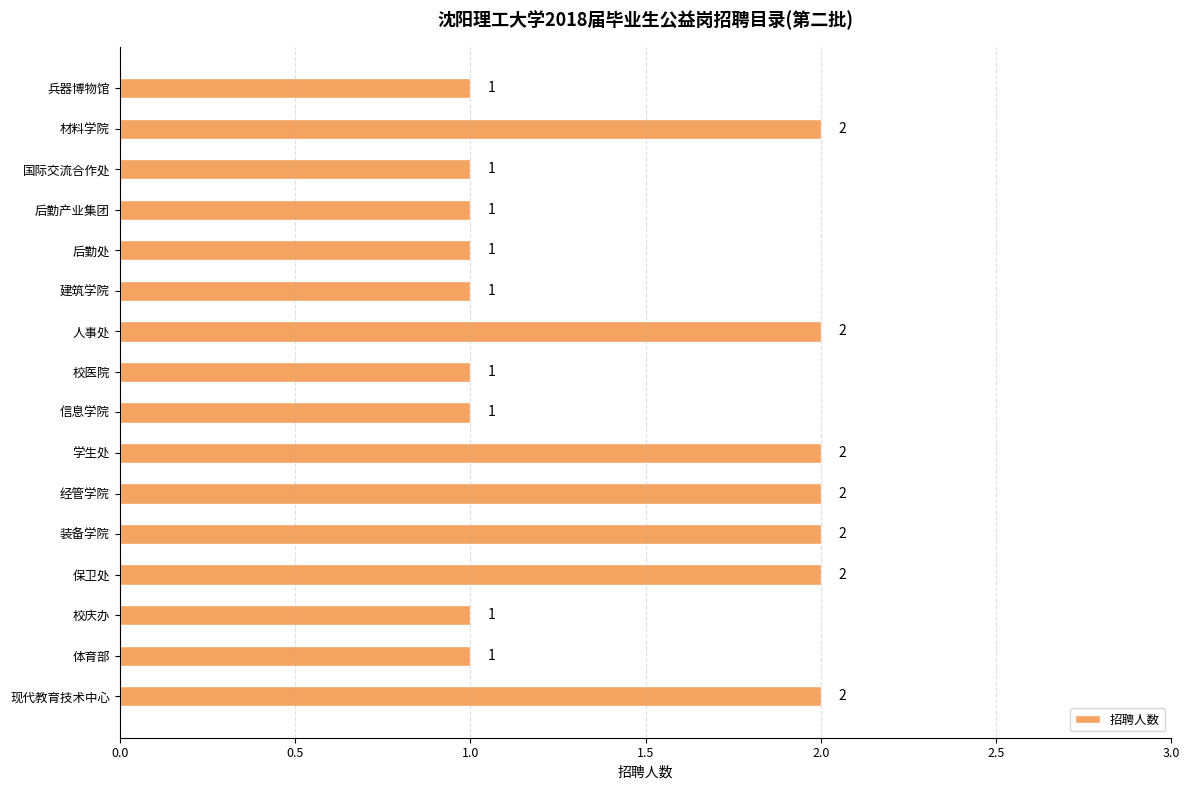

What is the label of the 8th bar from the top?

校医院